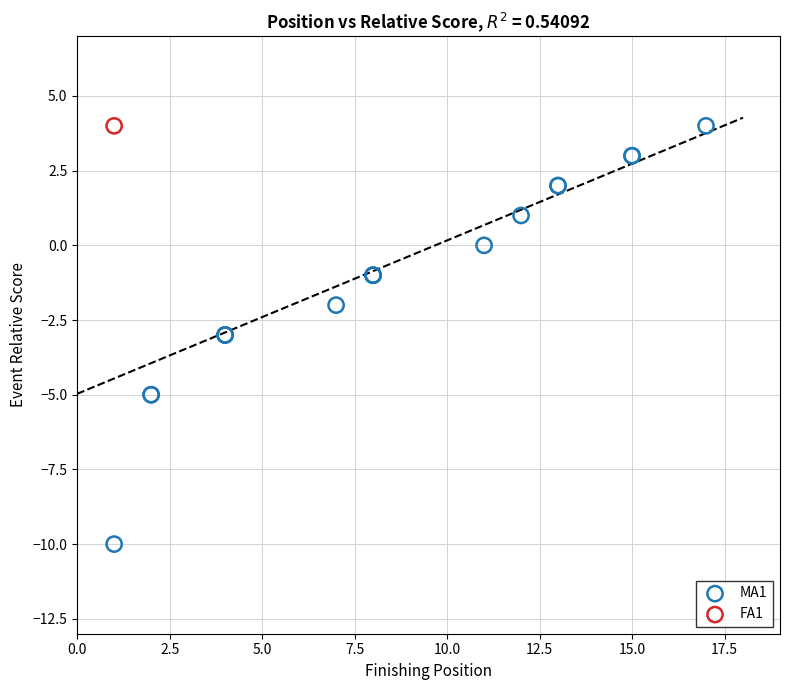

What are all the series names shown in the legend?

MA1, FA1